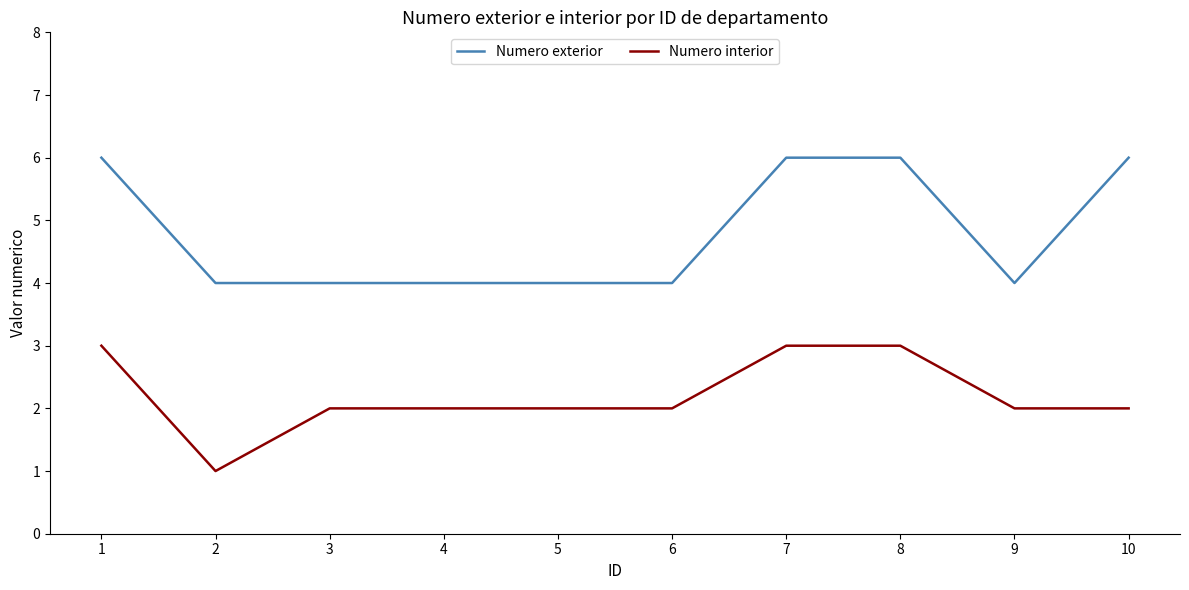

True or false: Numero interior and Numero exterior intersect in this chart.

False